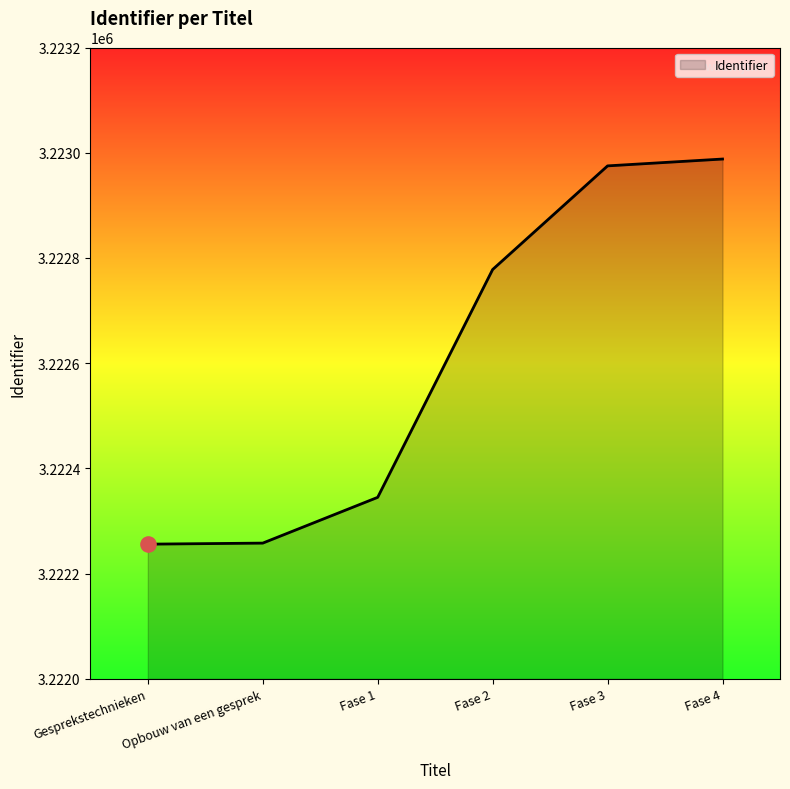

What is the ratio of the value at Fase 3 to the value at Fase 1?

1.0